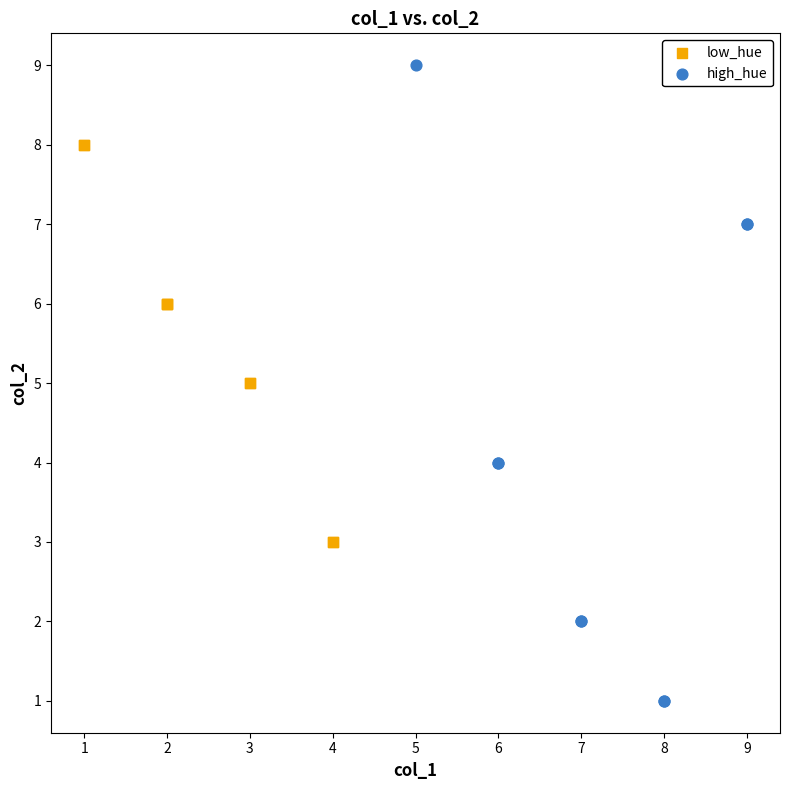

Which series has the largest Y range (max minus min)?

high_hue